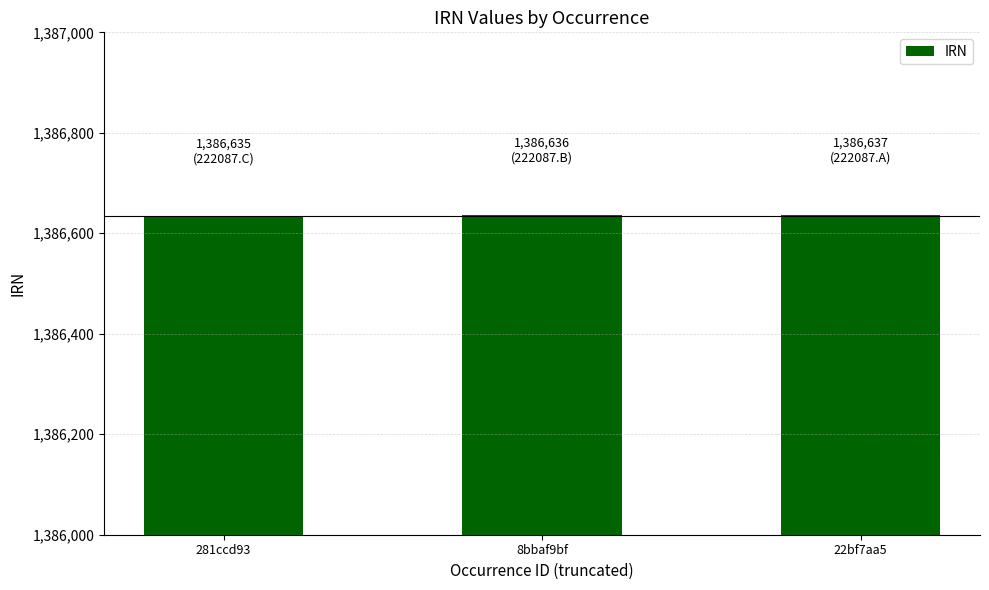

What position from the left is 8bbaf9bf?

2